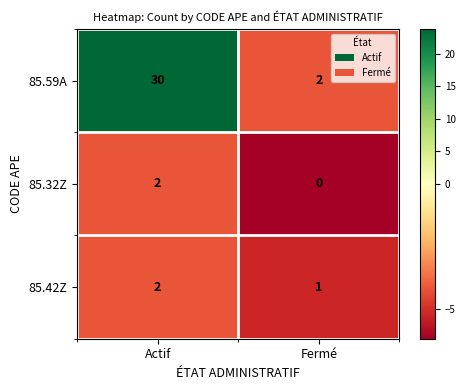

What is the sum of all 85.42Z values?

3